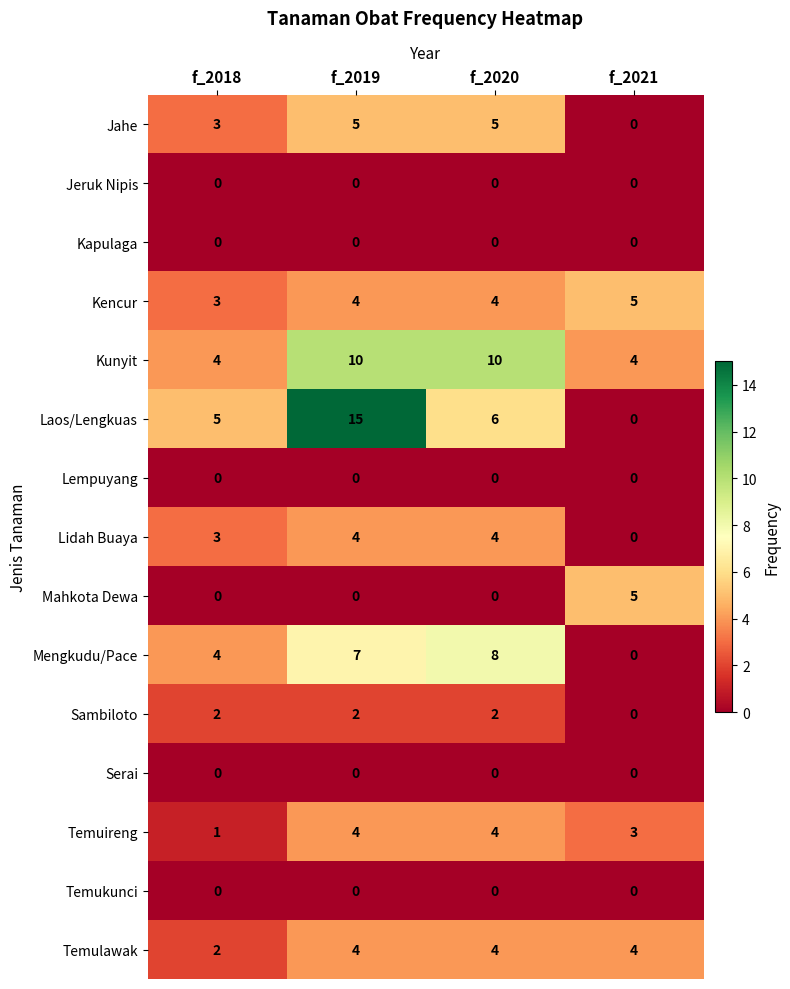

How many data points does each series have?

4